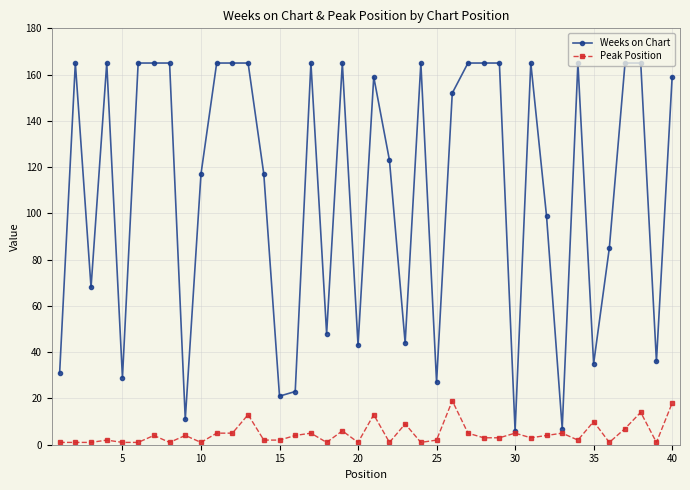

How many distinct data groups are displayed?

2